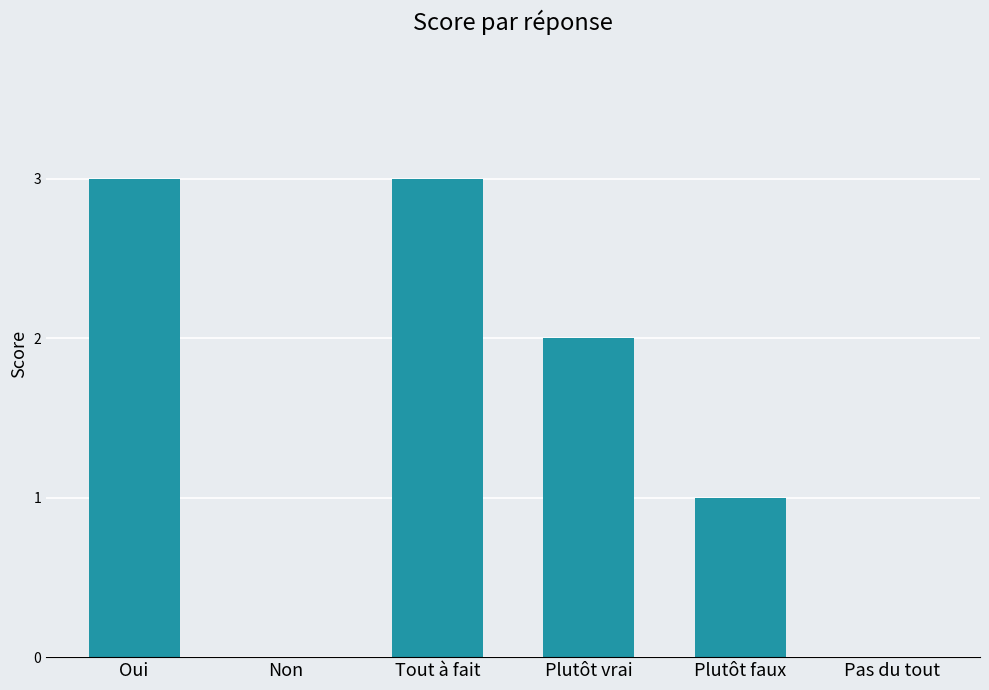

The chart shows a value of 0 at Non. True or false?

True